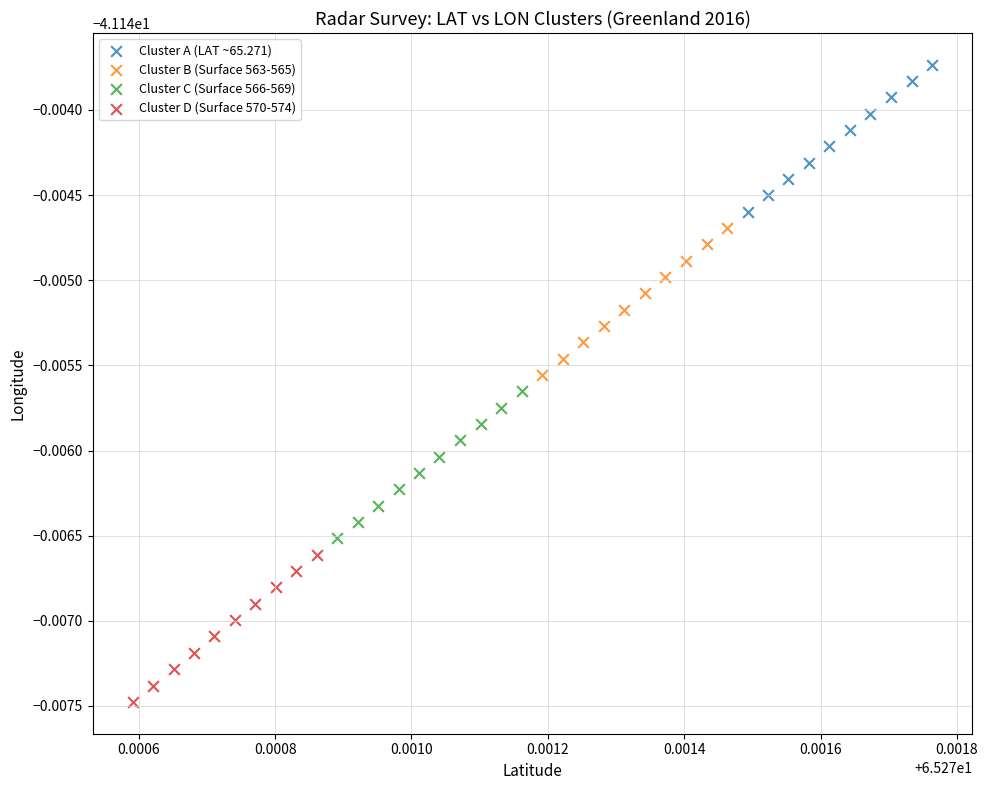

What are all the series names shown in the legend?

Cluster A (LAT ~65.271), Cluster B (Surface 563-565), Cluster C (Surface 566-569), Cluster D (Surface 570-574)